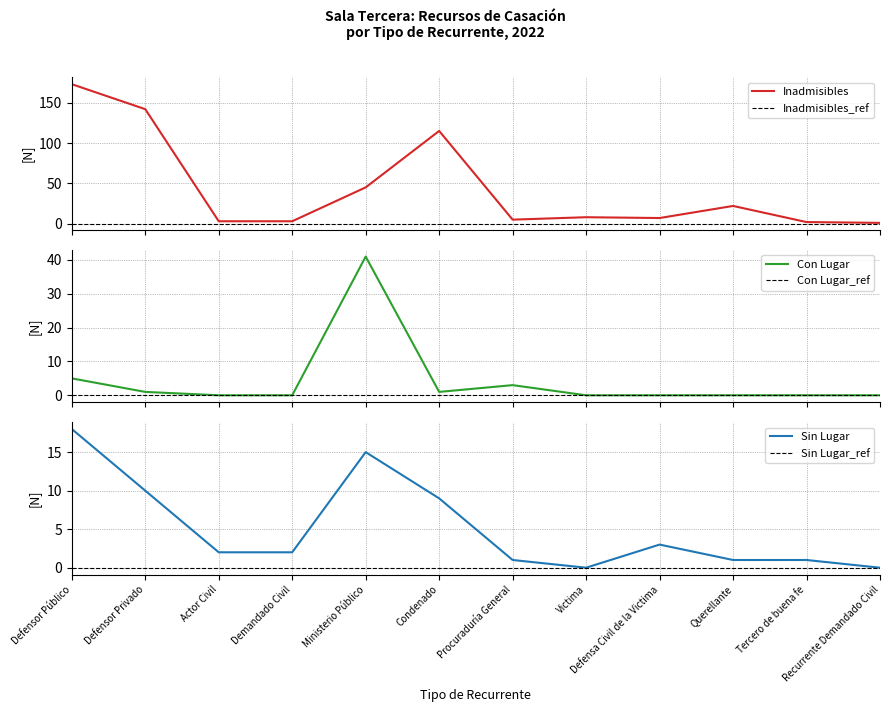

Where is the first local maximum for Inadmisibles?

Condenado